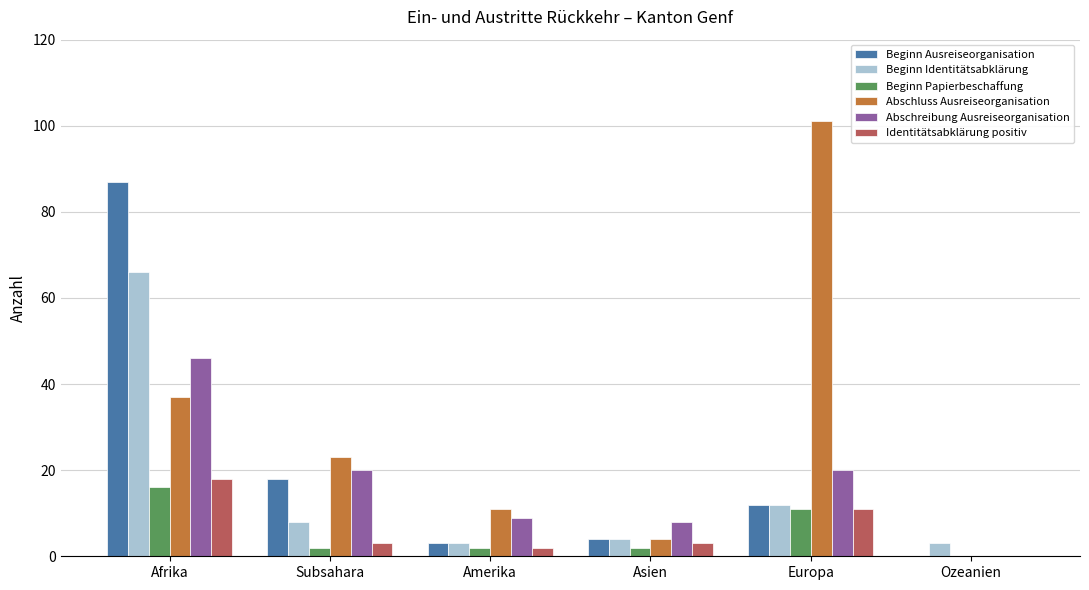

Is the value of Beginn Papierbeschaffung at Europa greater than the value of Identitätsabklärung positiv at Subsahara?

Yes